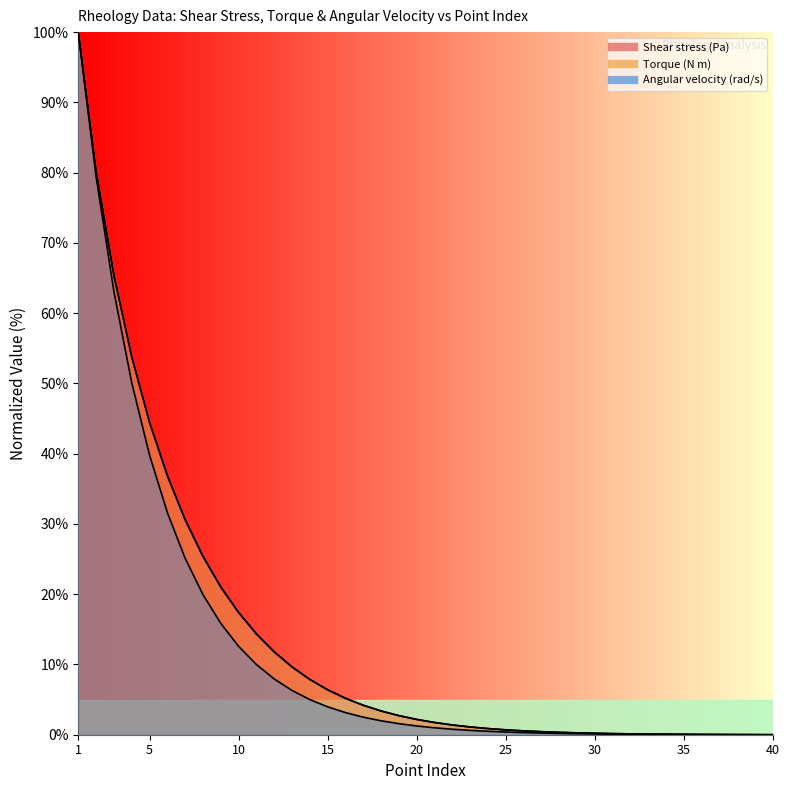

What is the value of the Angular velocity (rad/s) point at the 31st from the left?

0.1